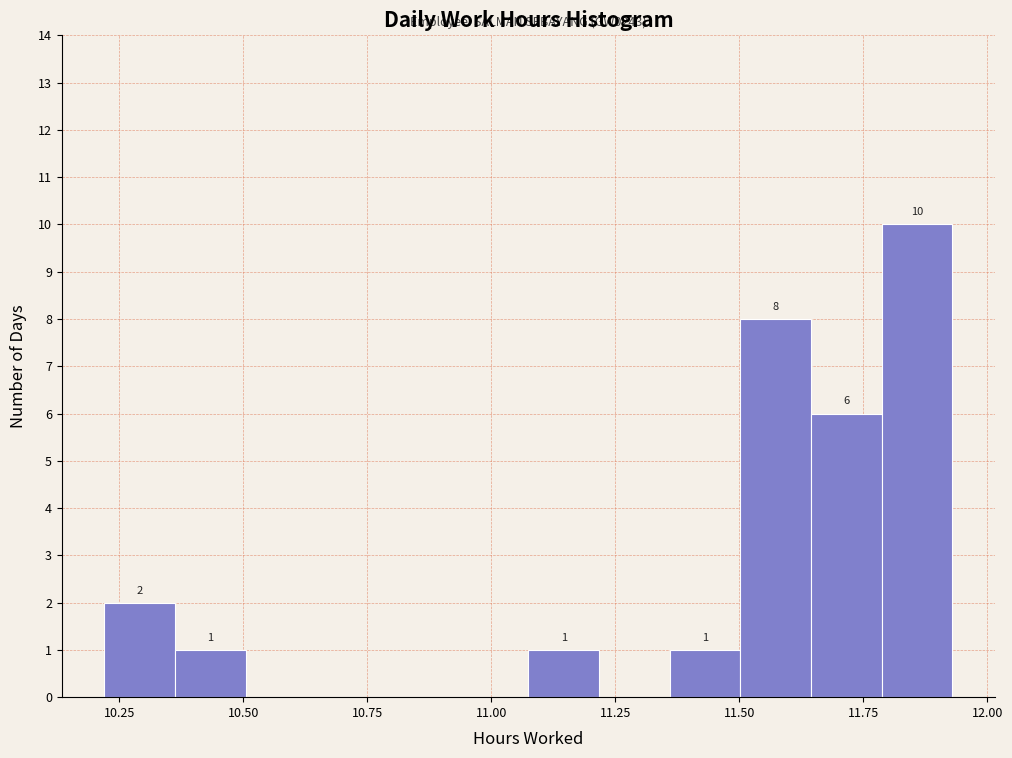

Around what value on the x-axis is the tallest bar? Give the approximate position of its centre, as read against the axis.

11.85